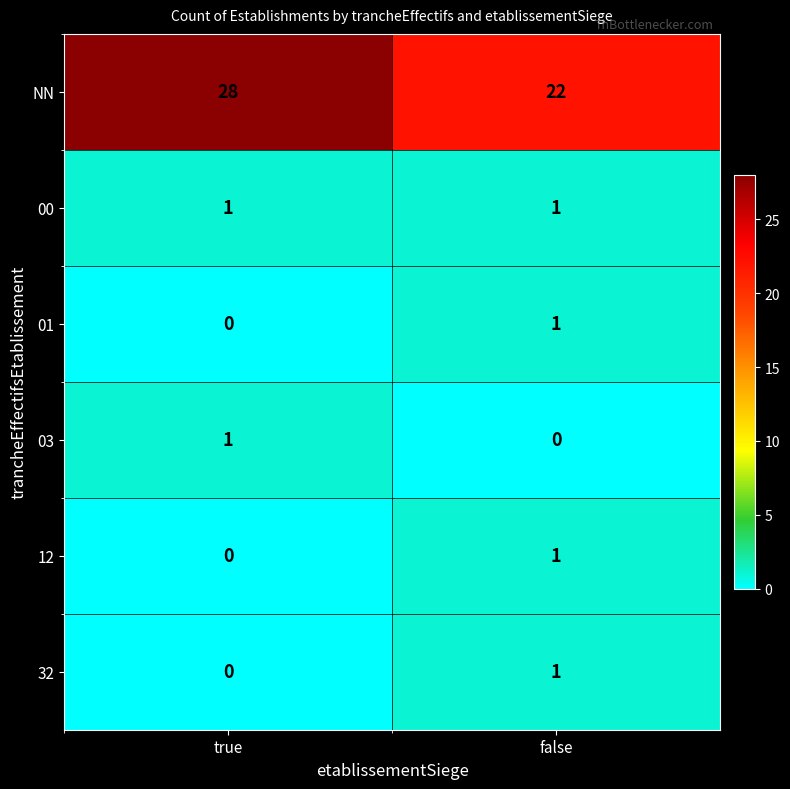

Count the number of data series in this chart.

6